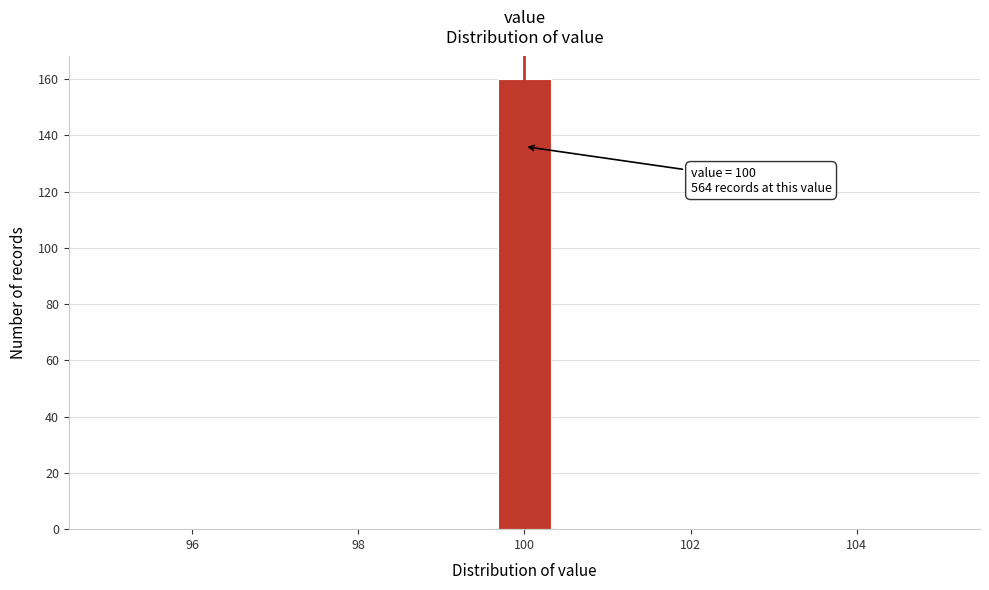

Read against the x-axis, roughly where is the centre of the tallest bar?

100.0